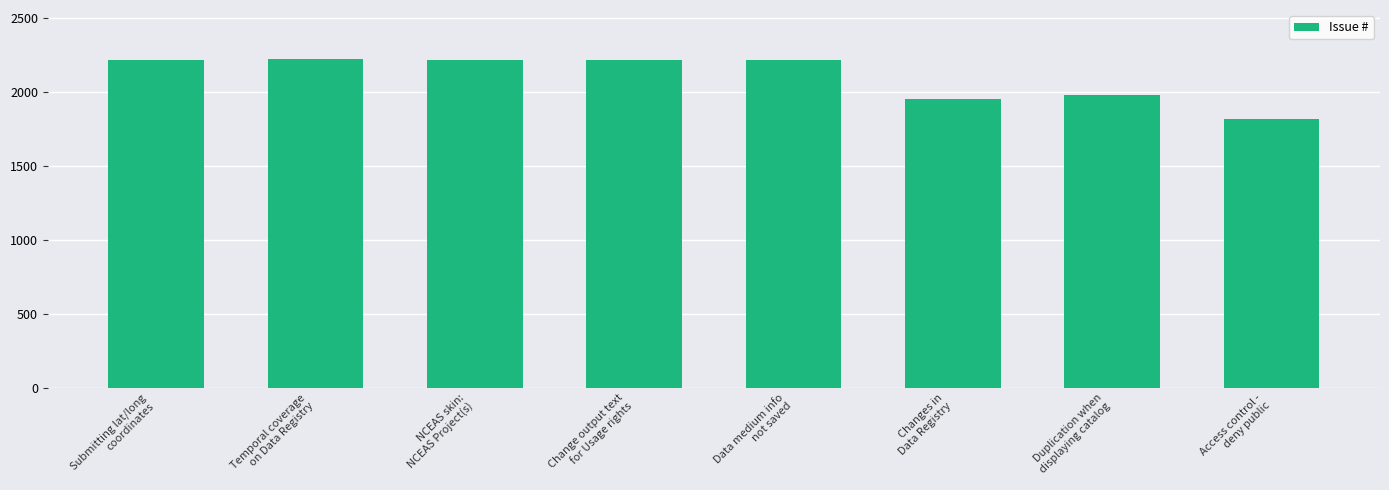

Which label corresponds to the smallest value in the chart?

Access control -
deny public